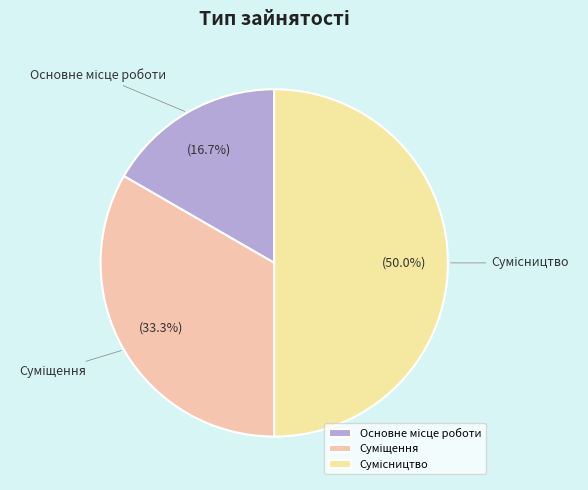

What percentage is the Основне місце роботи slice, to the nearest percent?

17%